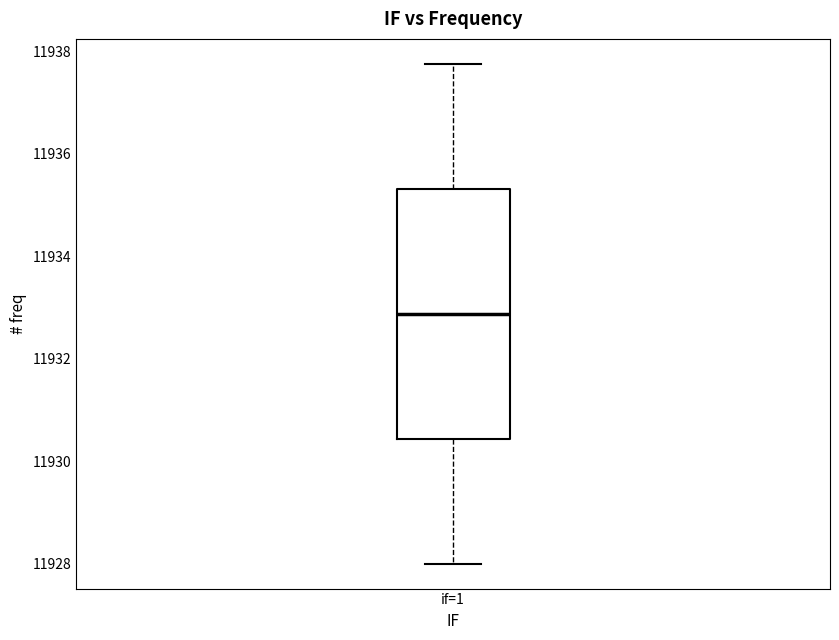

Where does the median line of the box for if=1 sit on the y-axis? The values are not printed on the chart, so give them approximately, as read against the axis.

11932.8